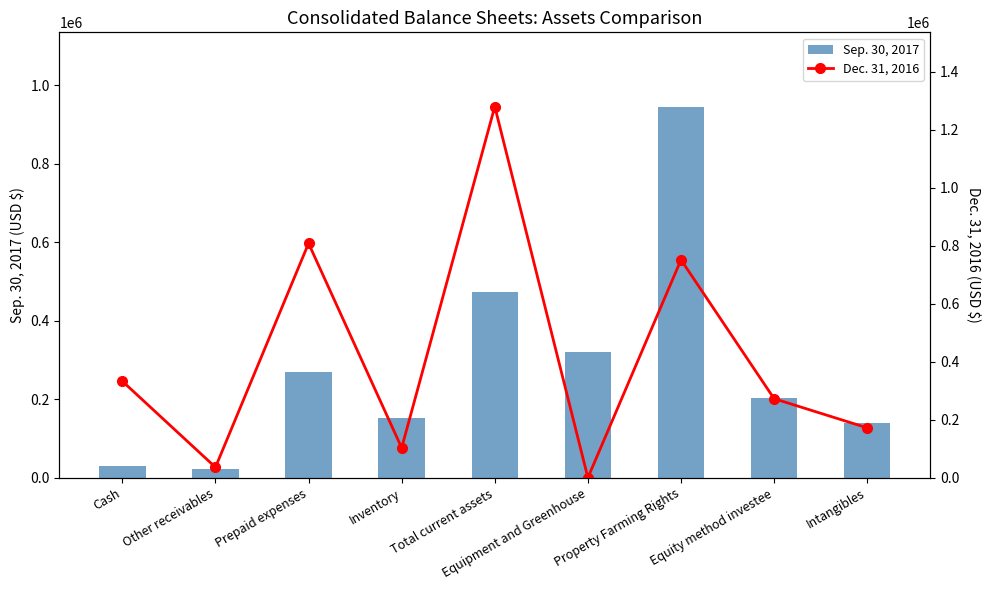

What is the total value across all series at Property Farming Rights?

1696847